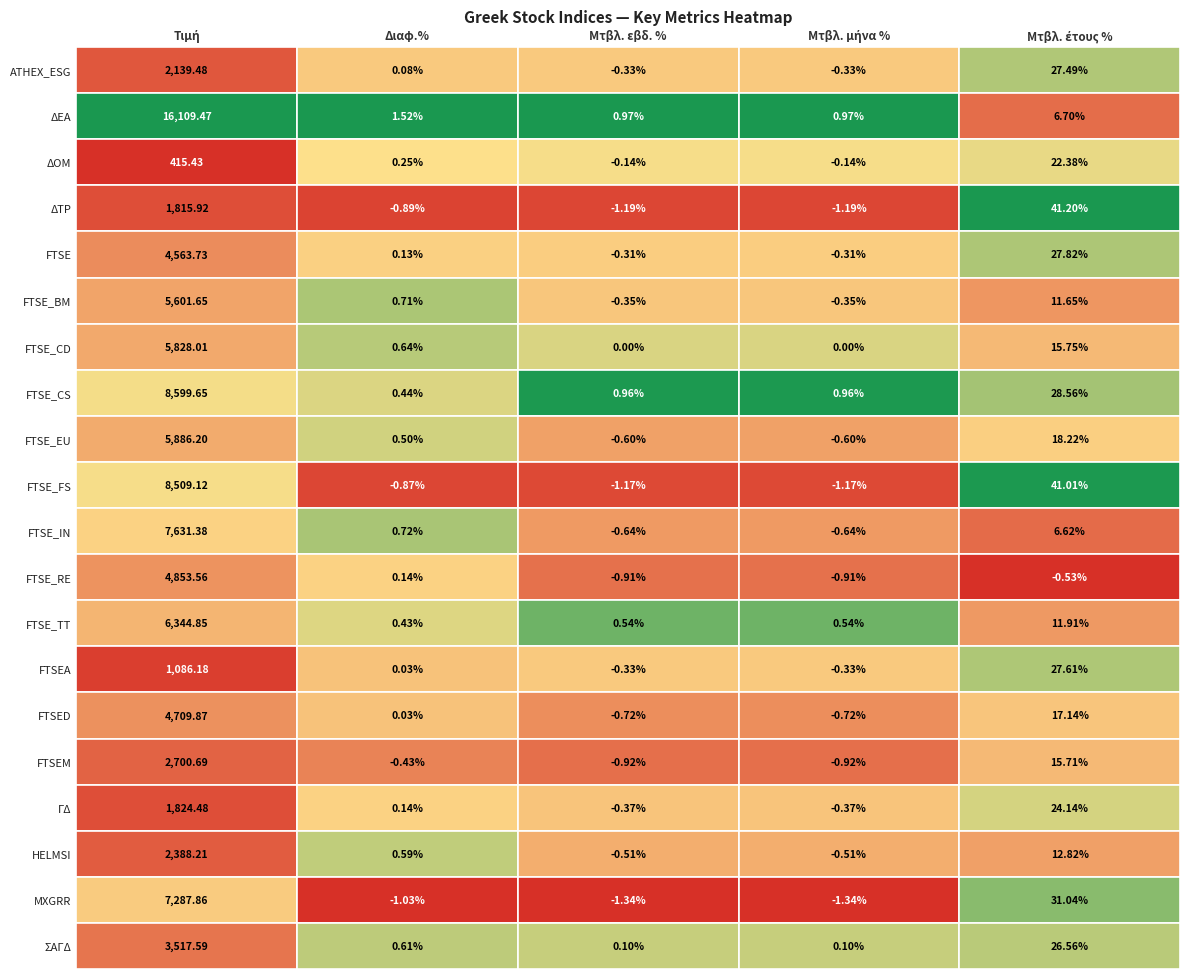

Reading right to left, transcribe all the data shown in this chart.

ATHEX_ESG: 4=27.5	3=-0.3	2=-0.3	1=0.1	0=2139.5
ΔΕΑ: 4=6.7	3=1.0	2=1.0	1=1.5	0=16109.5
ΔΟΜ: 4=22.4	3=-0.1	2=-0.1	1=0.2	0=415.4
ΔΤΡ: 4=41.2	3=-1.2	2=-1.2	1=-0.9	0=1815.9
FTSE: 4=27.8	3=-0.3	2=-0.3	1=0.1	0=4563.7
FTSE_BM: 4=11.7	3=-0.3	2=-0.3	1=0.7	0=5601.6
FTSE_CD: 4=15.8	3=0.0	2=0.0	1=0.6	0=5828.0
FTSE_CS: 4=28.6	3=1.0	2=1.0	1=0.4	0=8599.6
FTSE_EU: 4=18.2	3=-0.6	2=-0.6	1=0.5	0=5886.2
FTSE_FS: 4=41.0	3=-1.2	2=-1.2	1=-0.9	0=8509.1
FTSE_IN: 4=6.6	3=-0.6	2=-0.6	1=0.7	0=7631.4
FTSE_RE: 4=-0.5	3=-0.9	2=-0.9	1=0.1	0=4853.6
FTSE_TT: 4=11.9	3=0.5	2=0.5	1=0.4	0=6344.9
FTSEA: 4=27.6	3=-0.3	2=-0.3	1=0.0	0=1086.2
FTSED: 4=17.1	3=-0.7	2=-0.7	1=0.0	0=4709.9
FTSEM: 4=15.7	3=-0.9	2=-0.9	1=-0.4	0=2700.7
ΓΔ: 4=24.1	3=-0.4	2=-0.4	1=0.1	0=1824.5
HELMSI: 4=12.8	3=-0.5	2=-0.5	1=0.6	0=2388.2
MXGRR: 4=31.0	3=-1.3	2=-1.3	1=-1.0	0=7287.9
ΣΑΓΔ: 4=26.6	3=0.1	2=0.1	1=0.6	0=3517.6